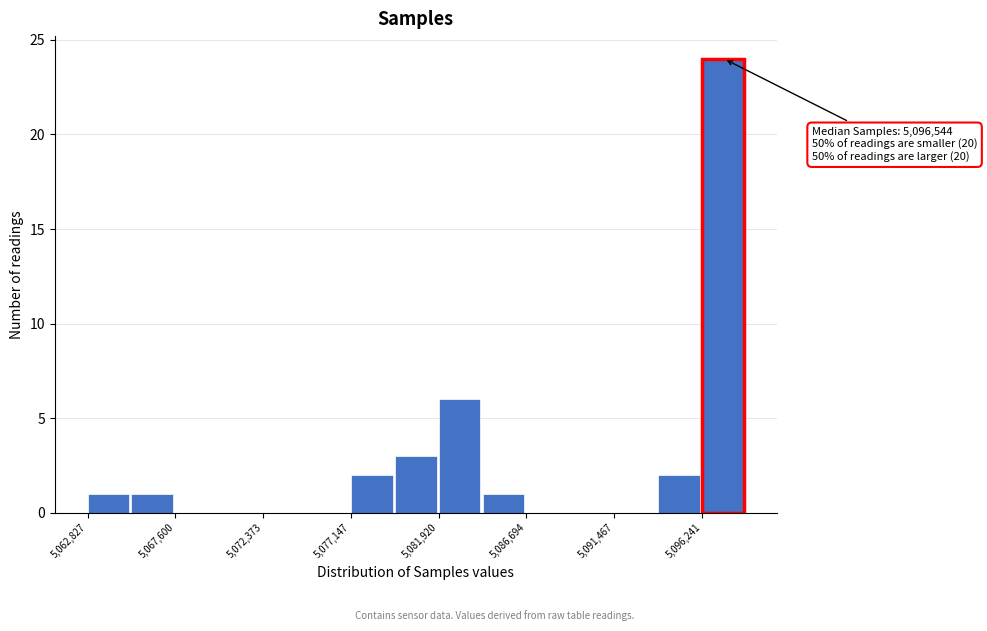

Over which range of the x-axis is the bar tallest?

5096000 to 5098500